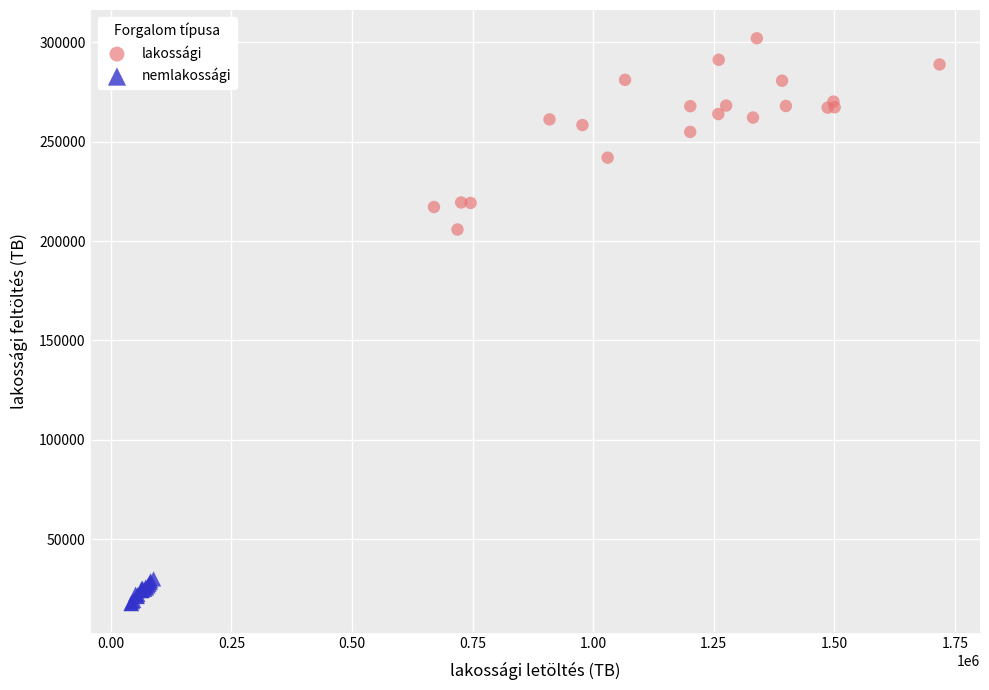

Which series contains the lowest Y value?

nemlakossági